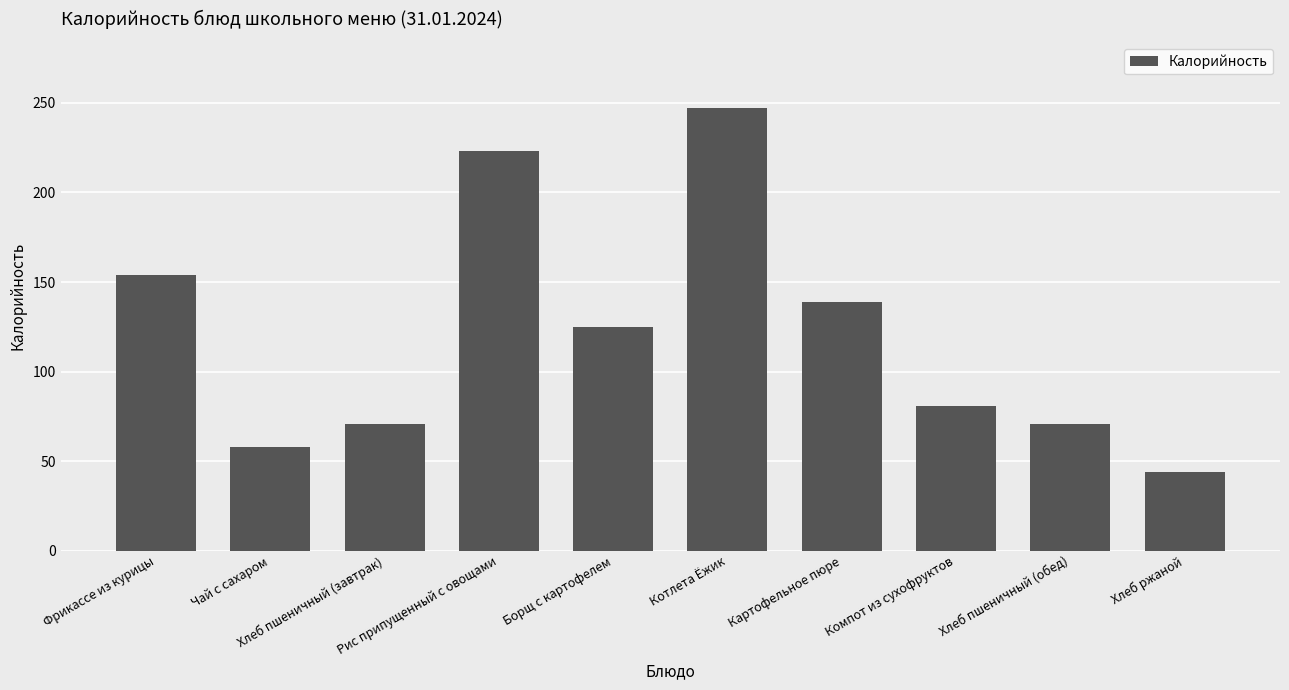

What is the sum of all values?

1211.9